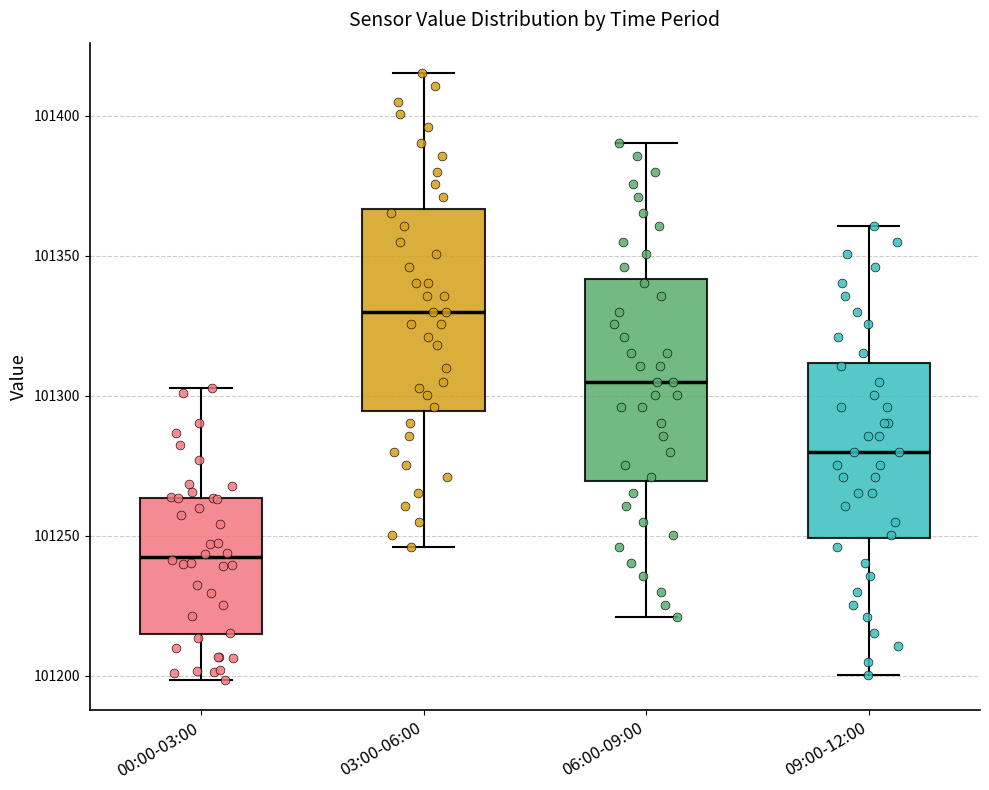

Where does the median line of the box for 00:00-03:00 sit on the y-axis? The values are not printed on the chart, so give them approximately, as read against the axis.

101240